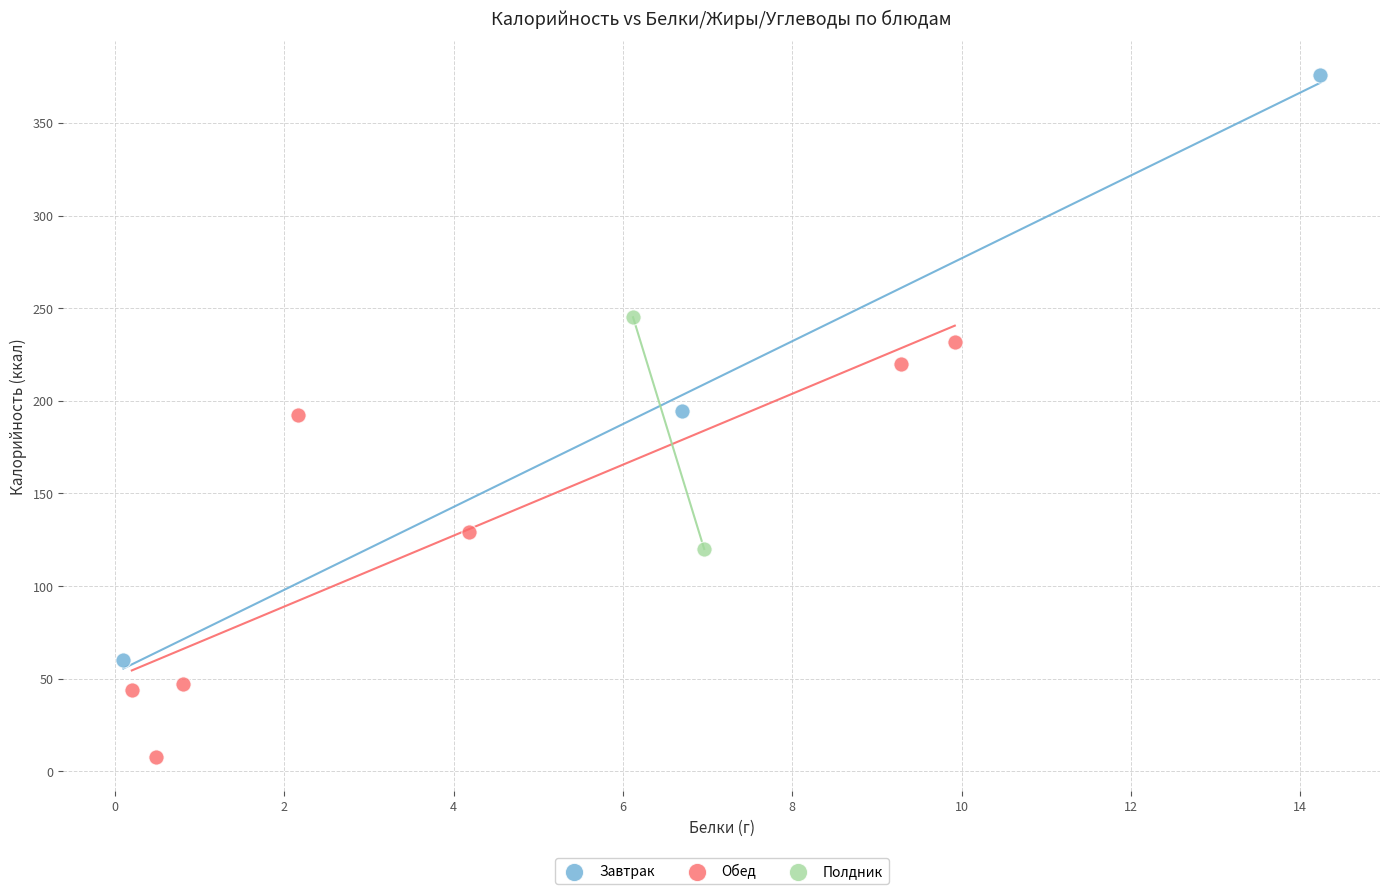

Which series reaches the maximum Y coordinate?

Завтрак